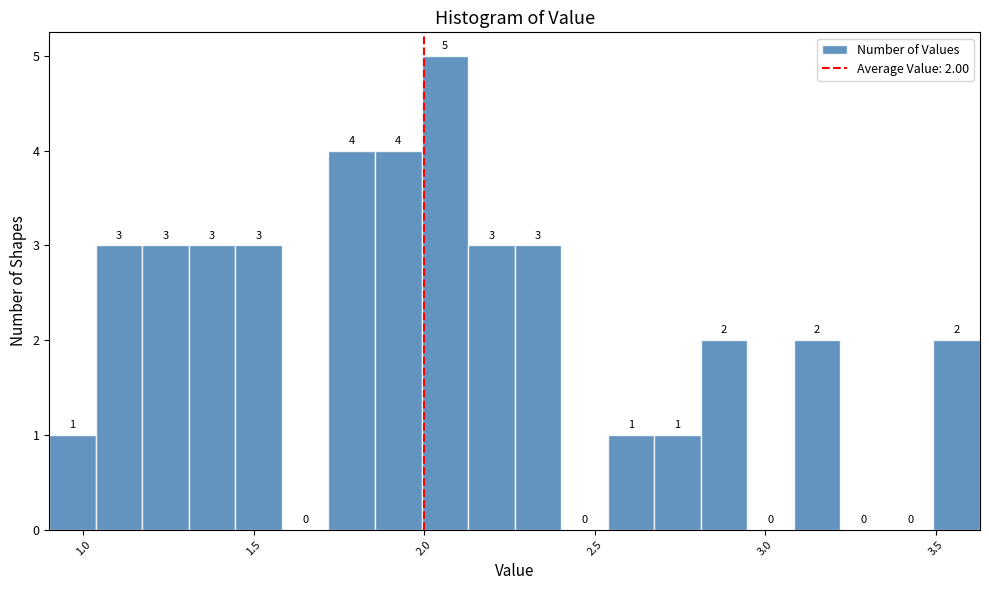

Read against the x-axis, roughly where is the centre of the tallest bar?

2.05